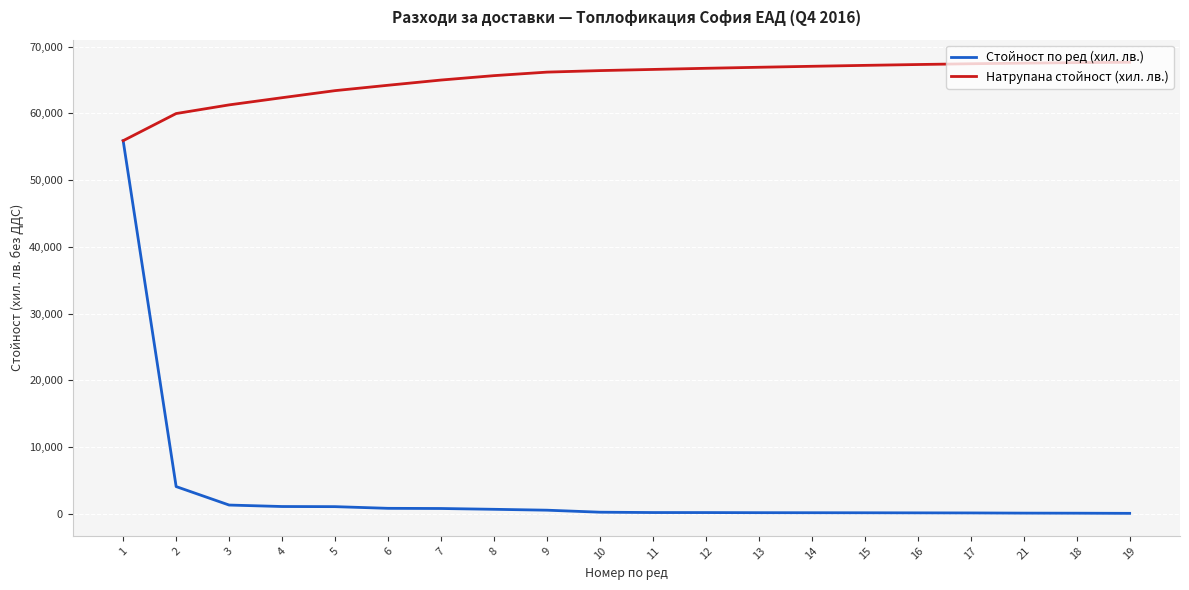

Which series has the largest range (max minus min)?

Стойност по ред (хил. лв.)